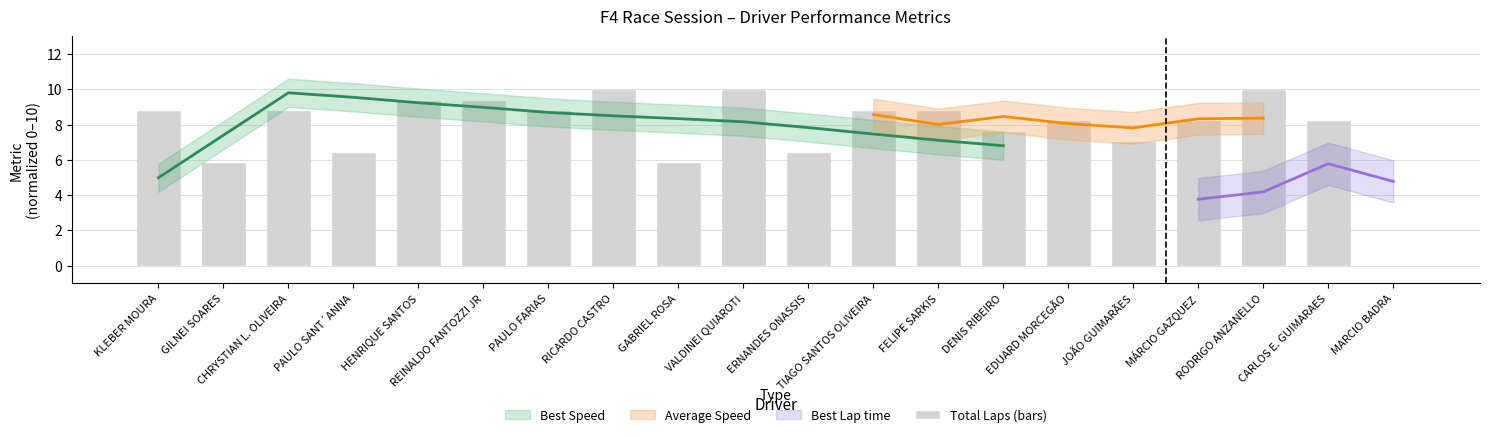

How many positive values are there?

19